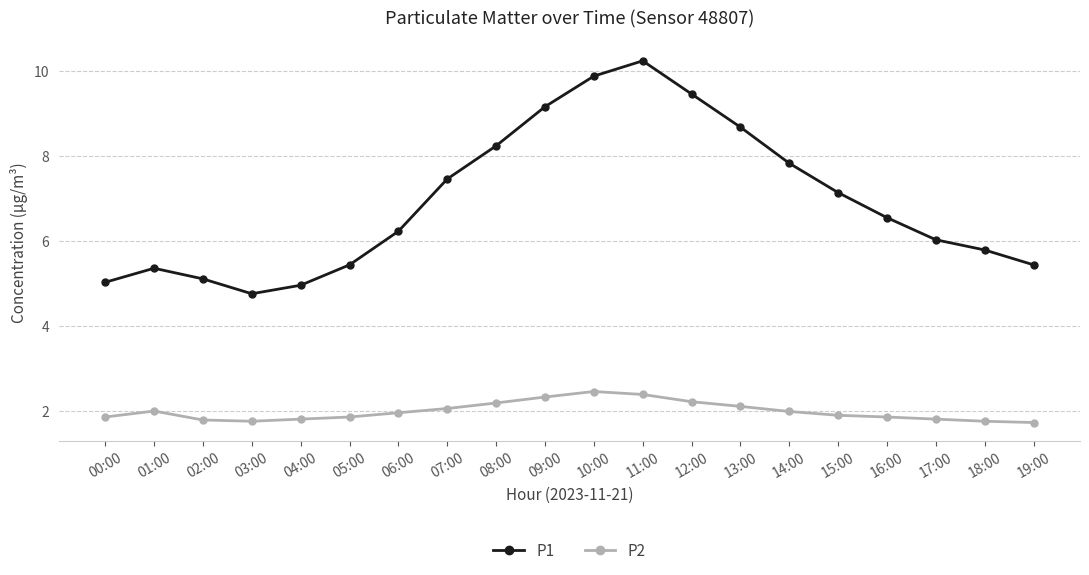

How many data points does each series have?

20